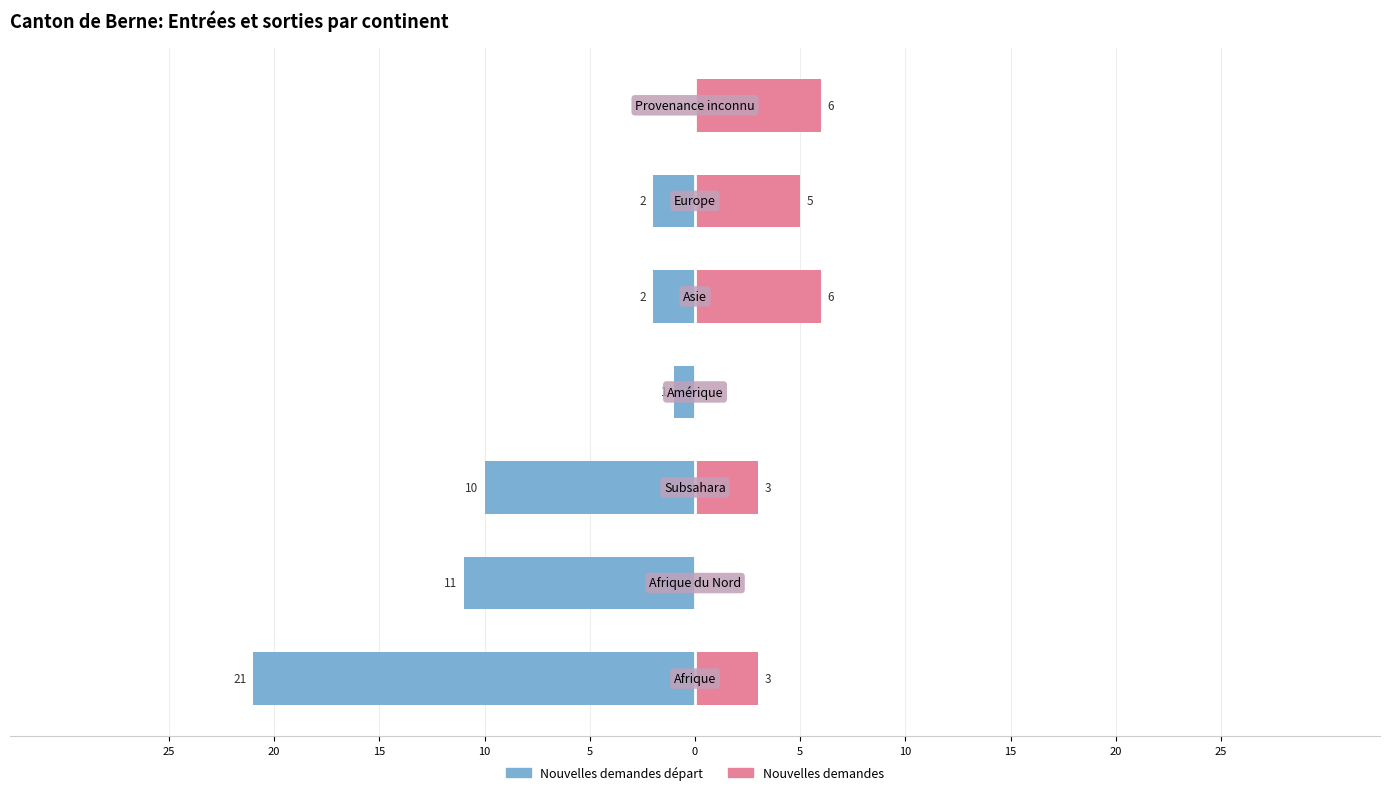

At how many categories does at least one series exceed 3?

3